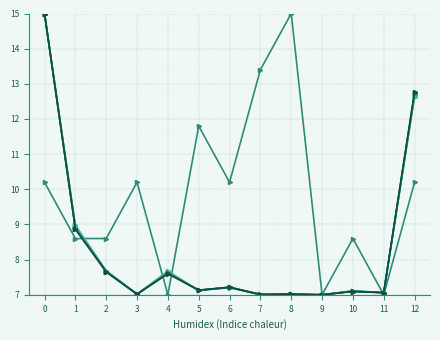

At which category does the chart reach its minimum across all series?

4